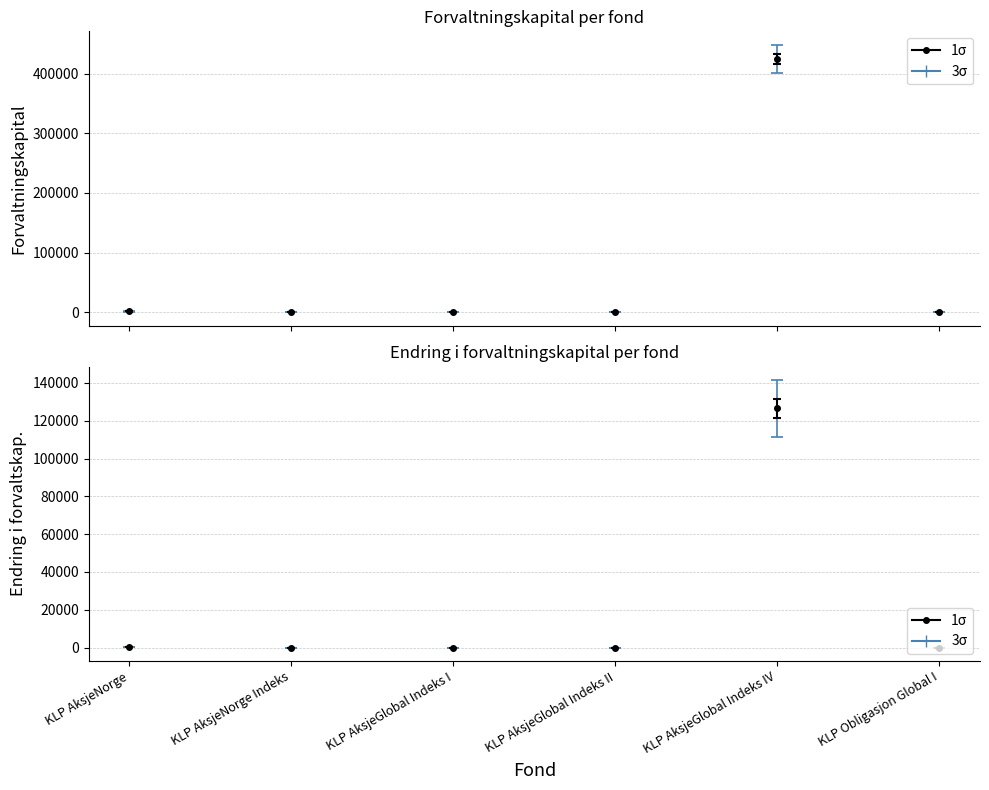

Is the value of Endring i forvaltskap. Total at KLP AksjeGlobal Indeks I greater than the value of Forvaltningskapital at KLP AksjeNorge Indeks?

No